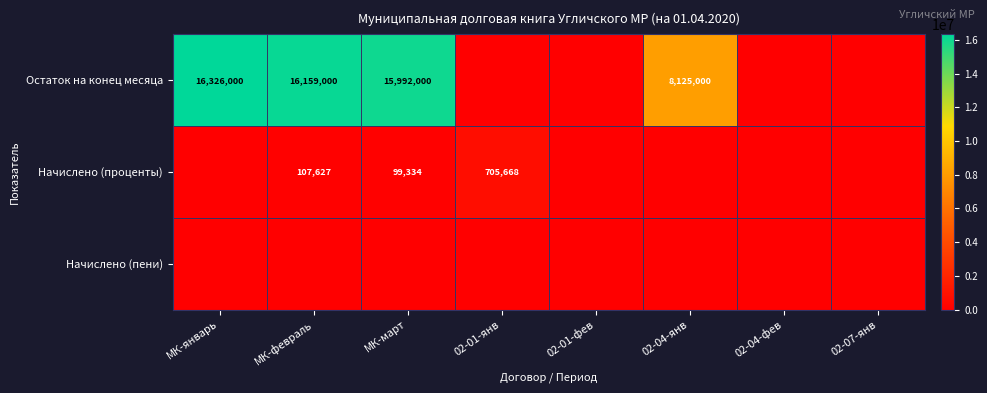

List the series in order of their peak value, highest first.

Остаток на конец месяца, Начислено (проценты), Начислено (пени)